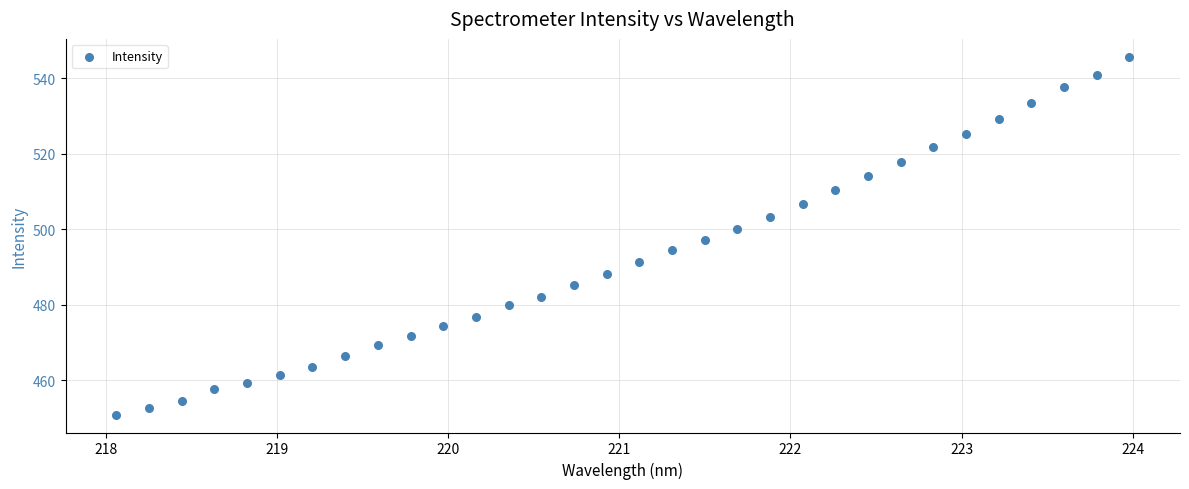

What is the range of X values (max minus min)?

5.9